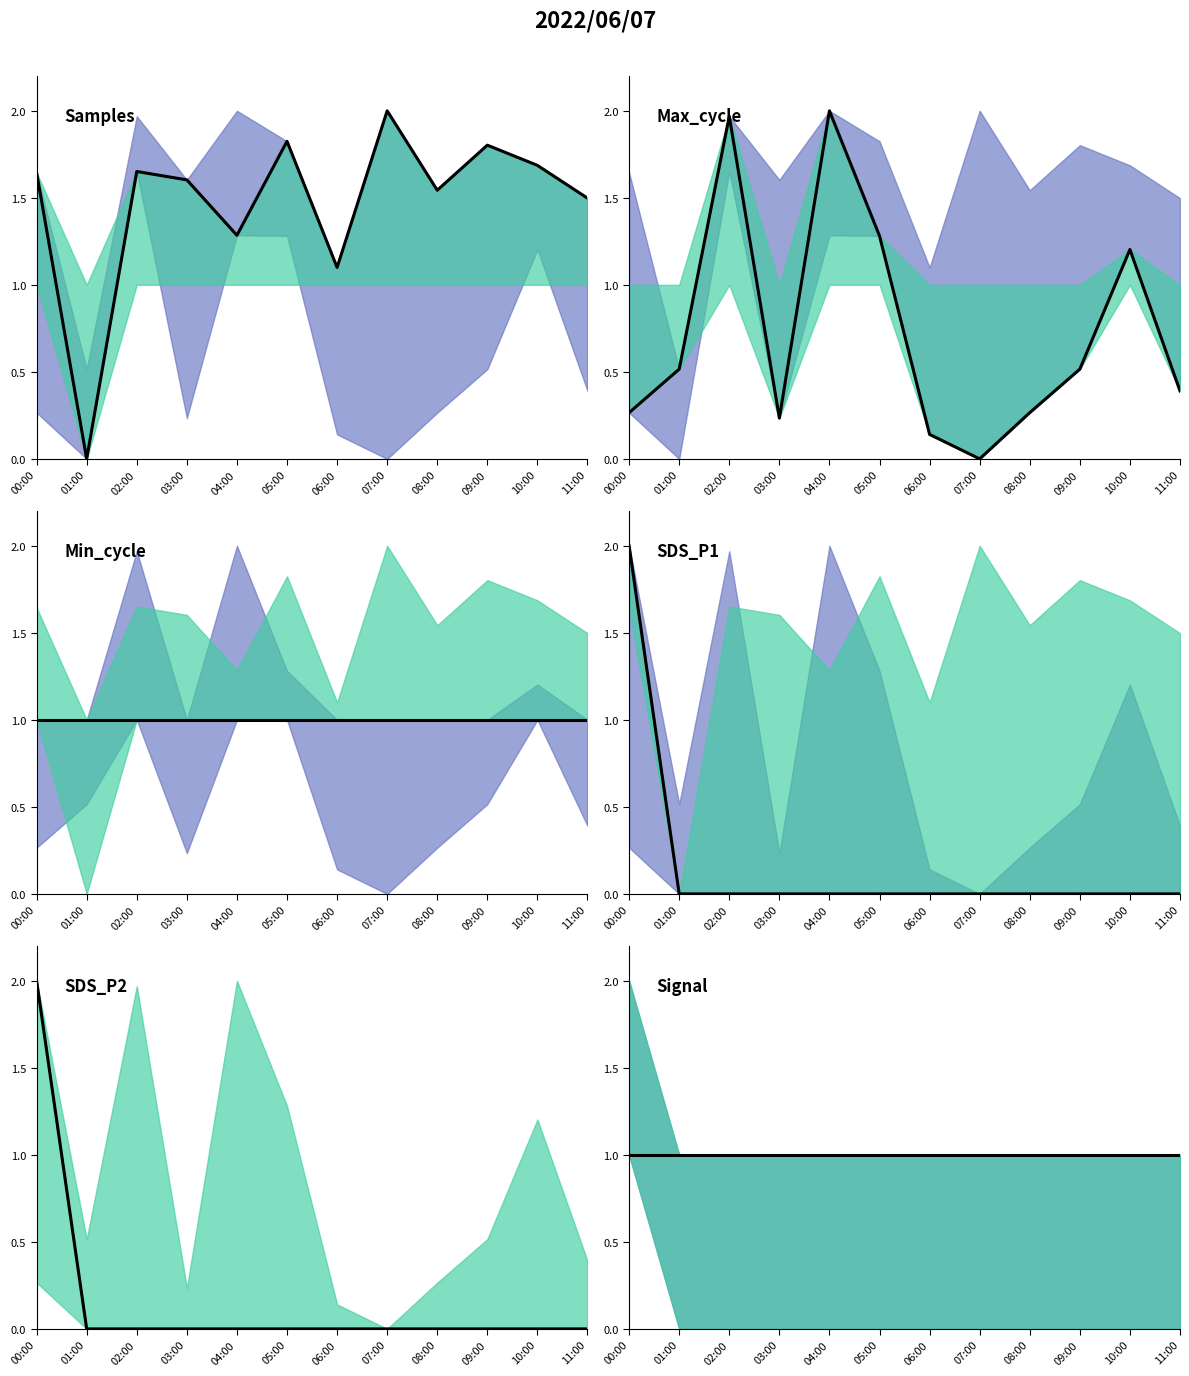

At which category is the sum across all series the highest?

00:00